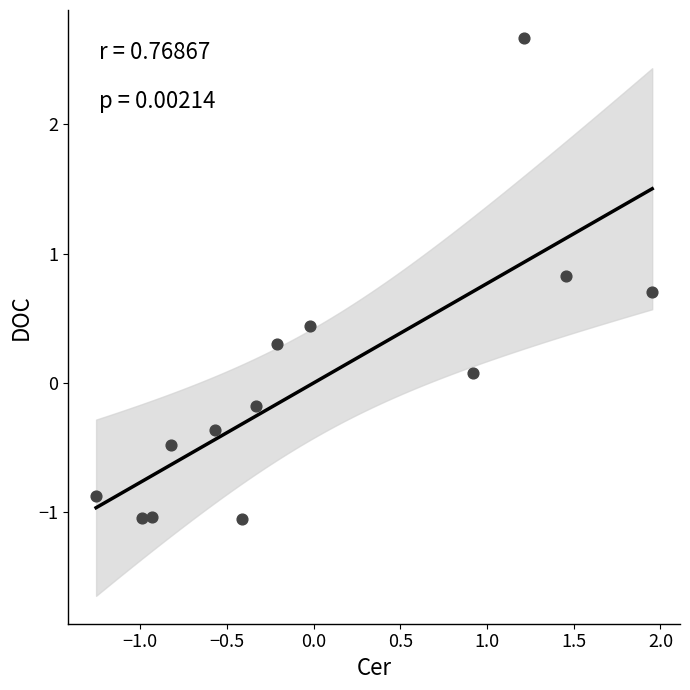

What is the range of X values (max minus min)?

3.2